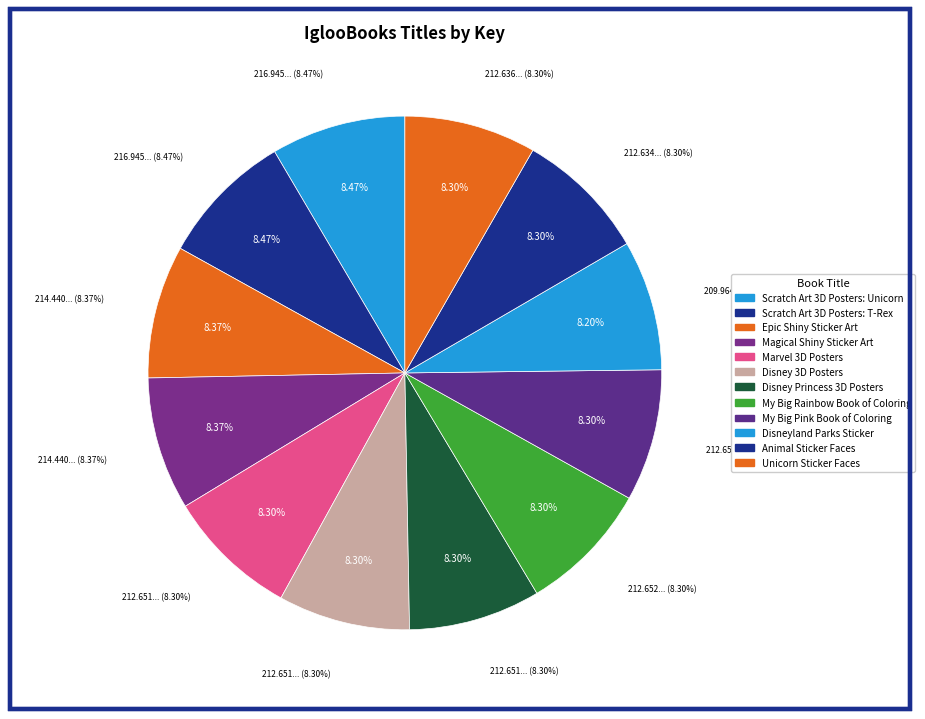

What is the ratio of the value at Disneyland Parks Sticker to the value at Disney Princess 3D Posters?

1.0